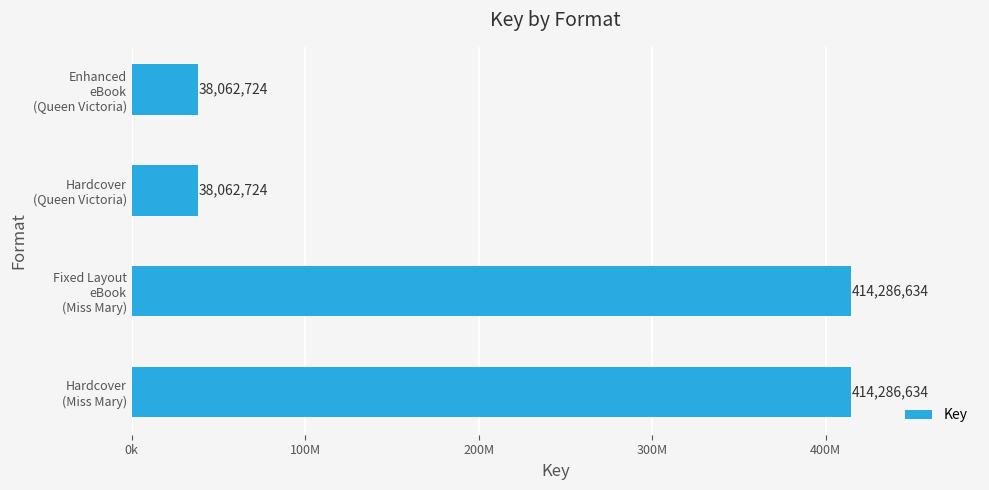

How many values are between 38062724 and 414286634?

4